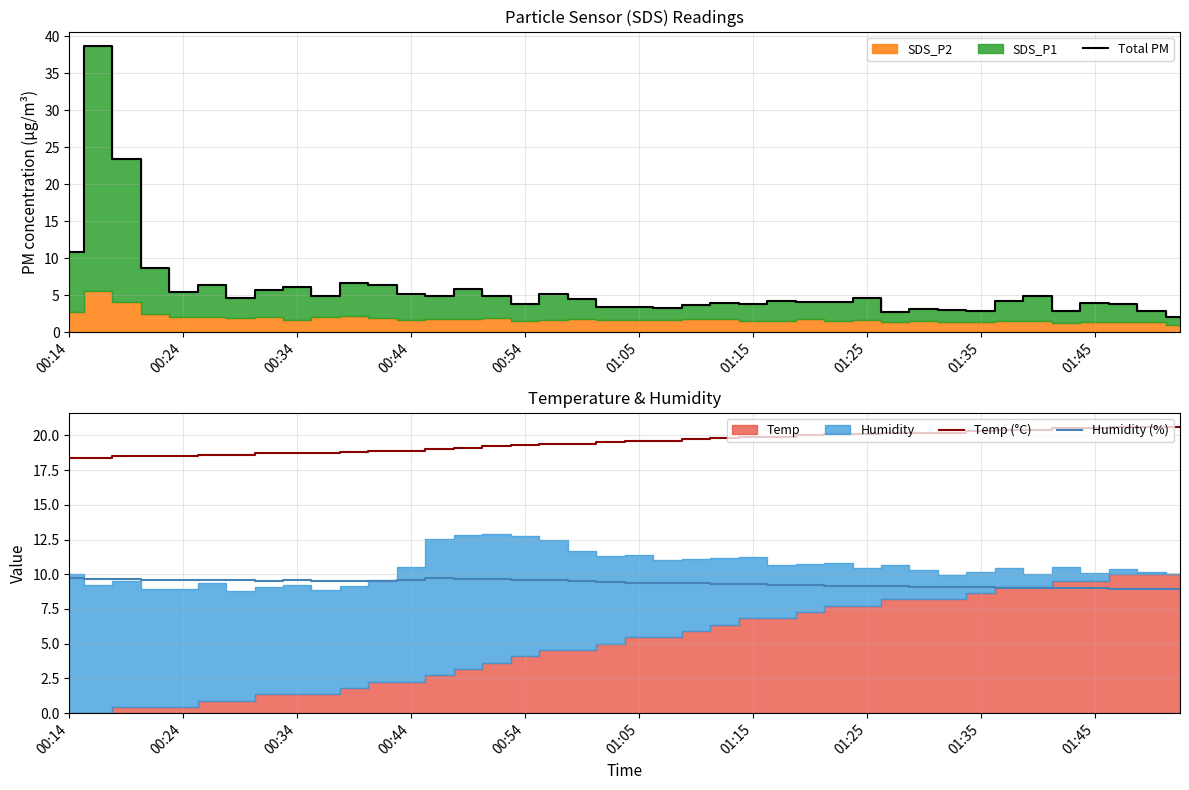

What is the lowest value of the Humidity (%) series?

8.9